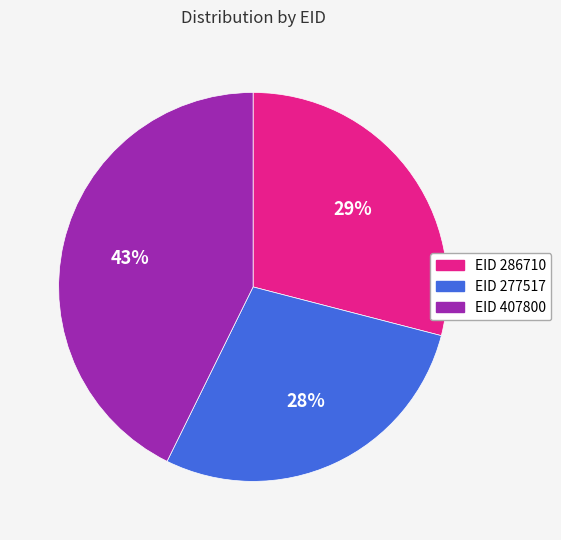

Is the sum of EID 407800 and EID 277517 greater than half?

Yes